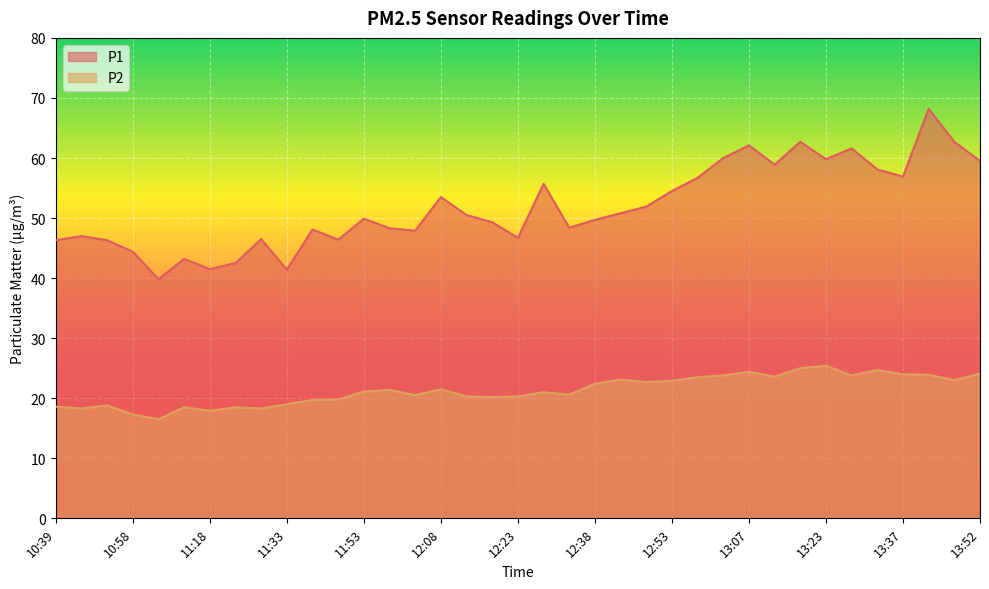

At 10:58, list the series in order from smallest to largest.

P2, P1